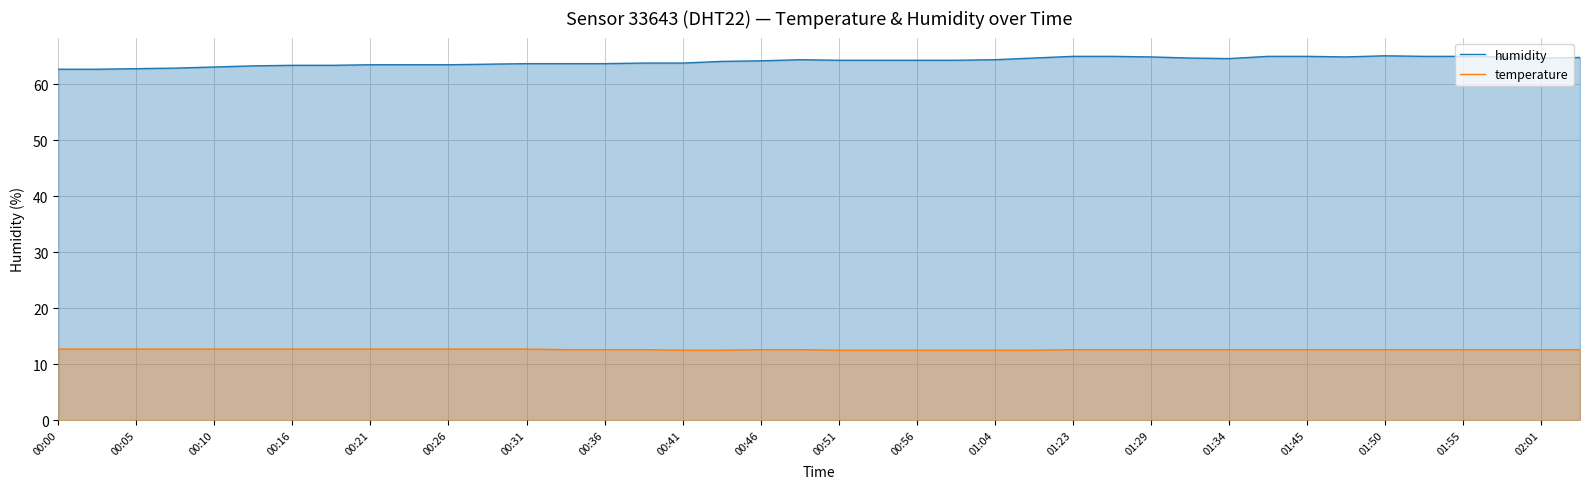

True or false: humidity and temperature cross at least once.

False